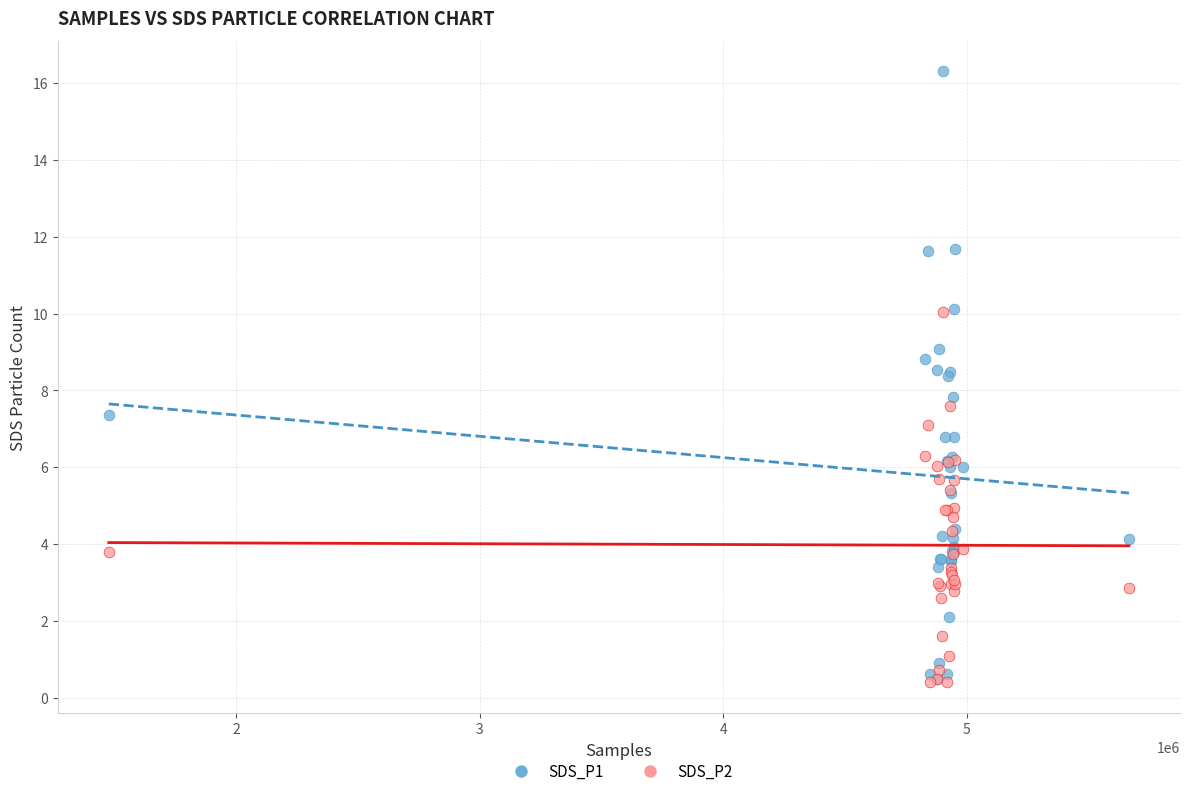

What are all the series names shown in the legend?

SDS_P1, SDS_P2